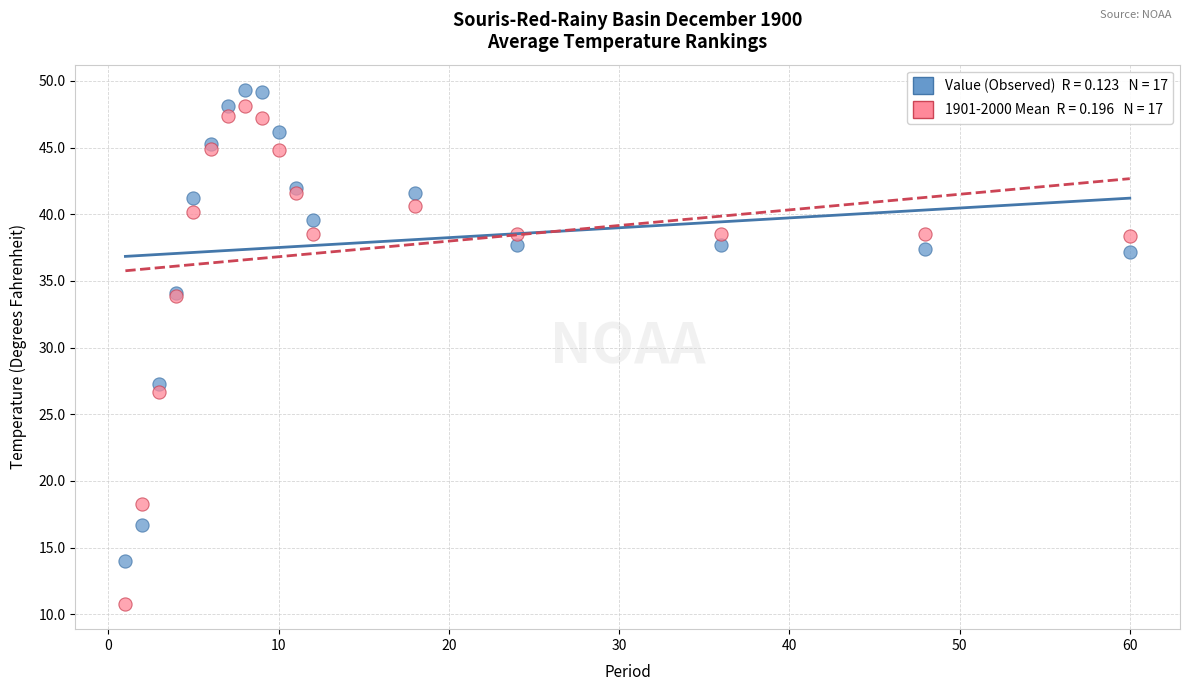

Across all series, what Y value is closest to 30?

27.3